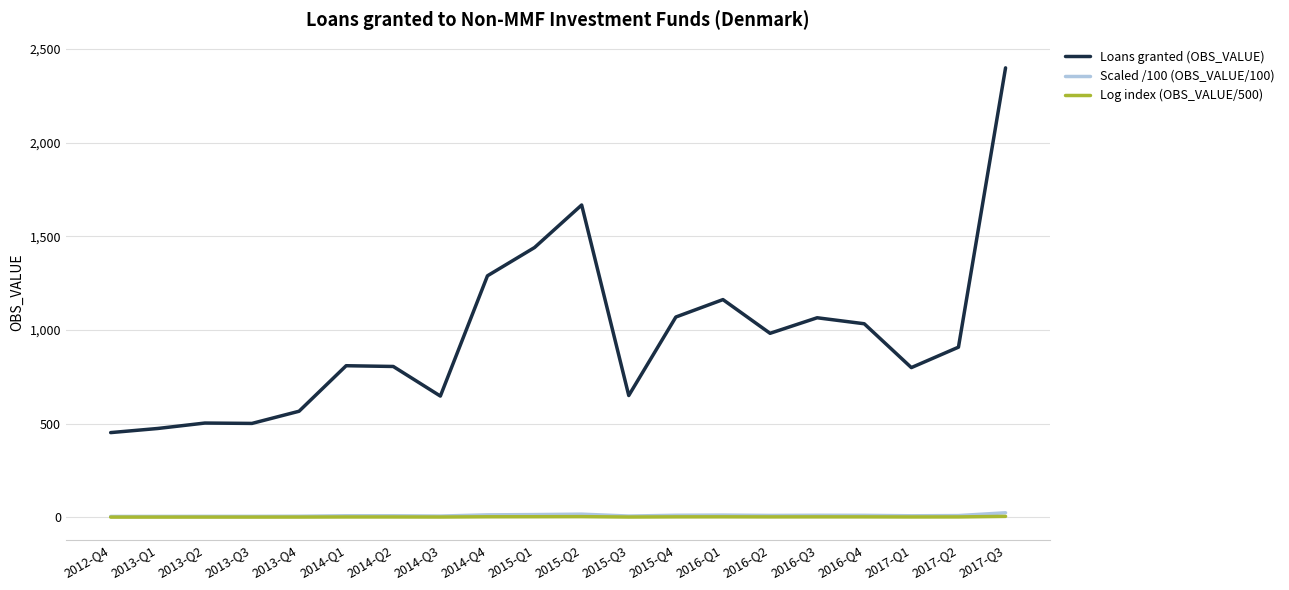

True or false: Scaled /100 (OBS_VALUE/100) and Log index (OBS_VALUE/500) intersect in this chart.

False